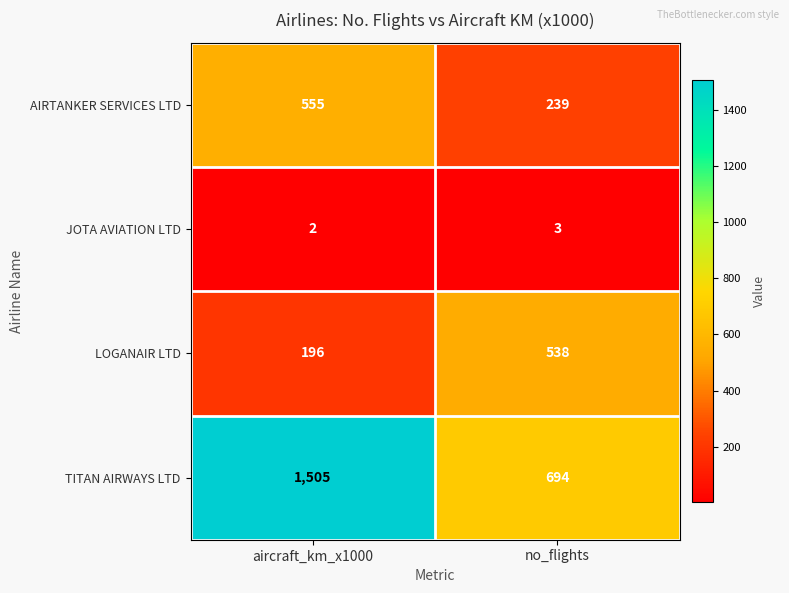

Which category has the highest value in the JOTA AVIATION LTD series?

no_flights